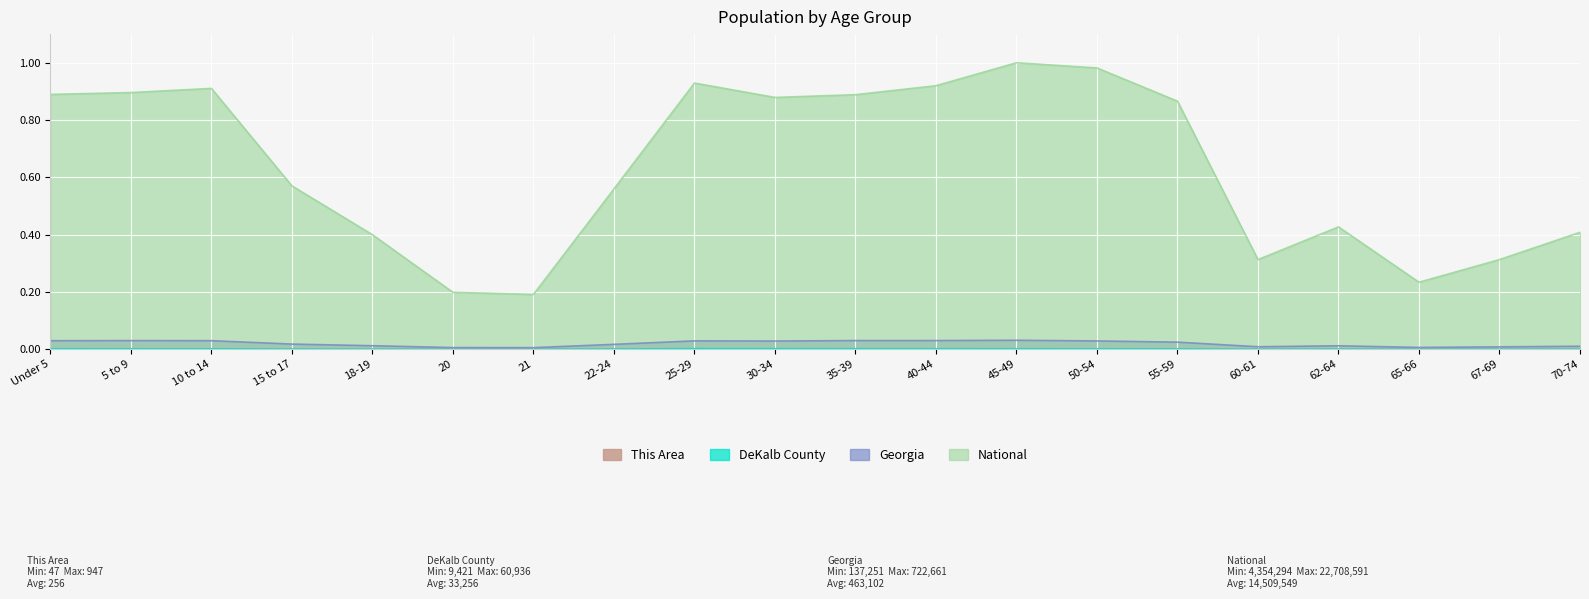

What is the highest value of the National series?

1.0